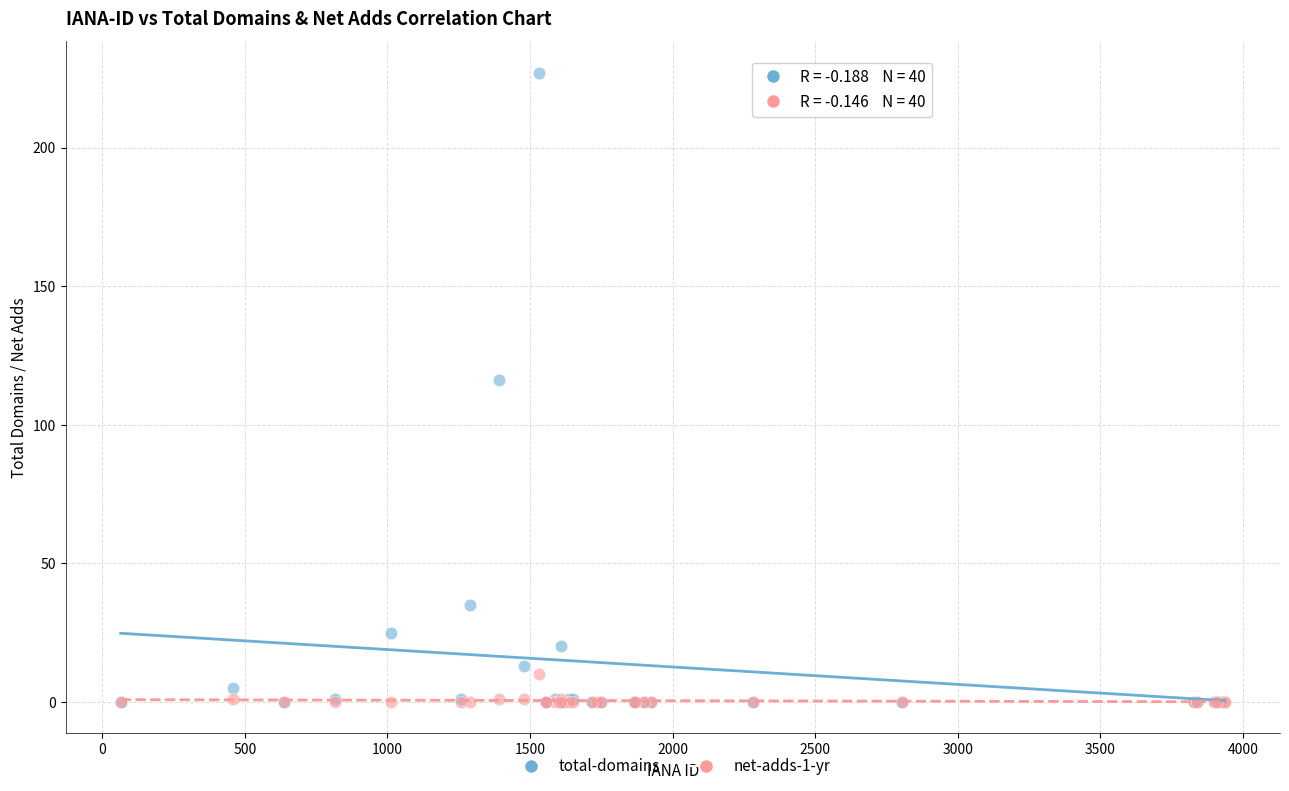

In the total-domains series, what Y value is closest to 113?

116